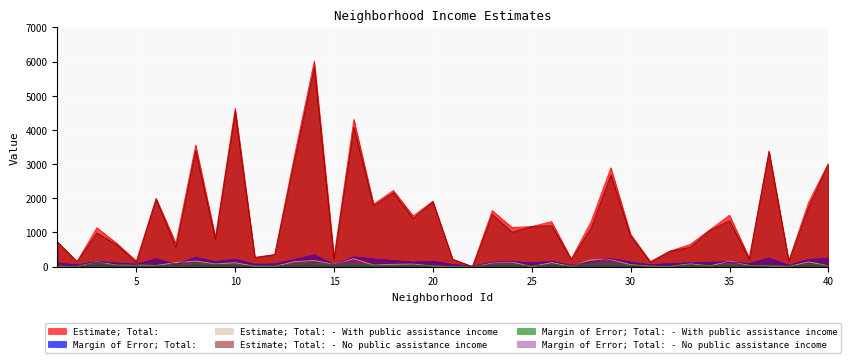

At which category is the sum across all series the highest?

14